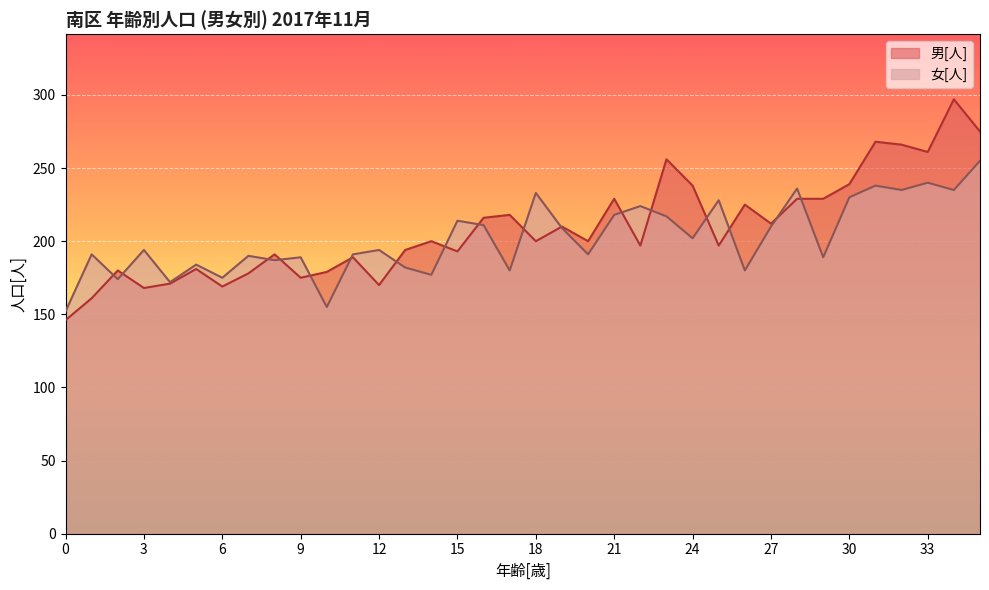

What is the value of the 男[人] point at the 13th from the left?

170